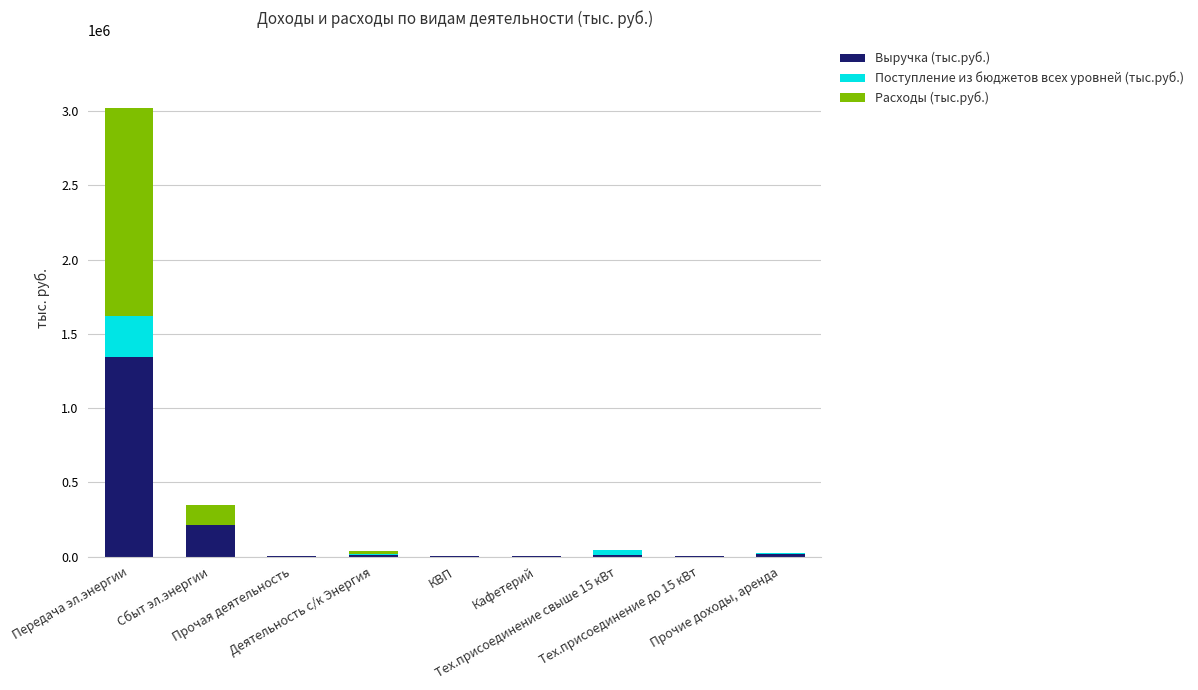

What are all the series names shown in the legend?

Выручка (тыс.руб.), Поступление из бюджетов всех уровней (тыс.руб.), Расходы (тыс.руб.)